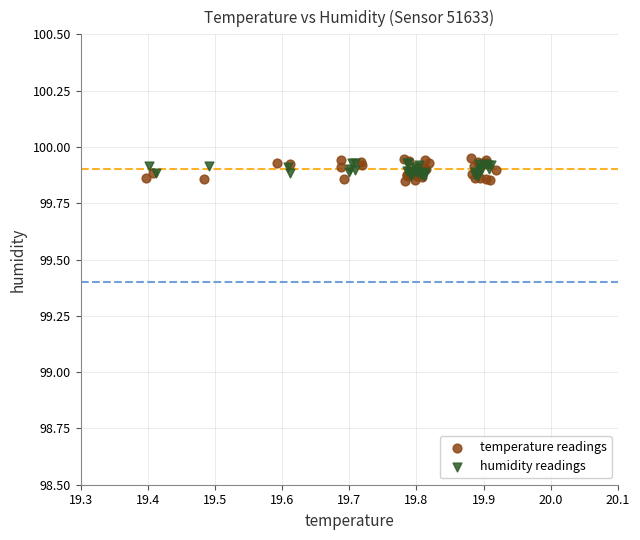

Which series has the widest spread of Y values?

temperature readings